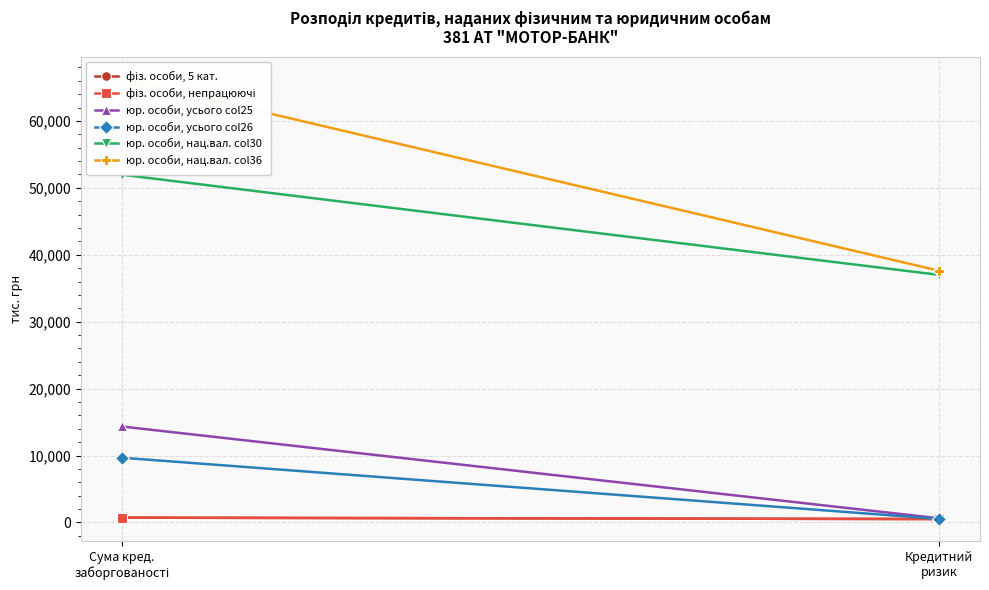

The фіз. особи, непрацюючі series shows 716.6 at Сума кред.
заборгованості. True or false?

True